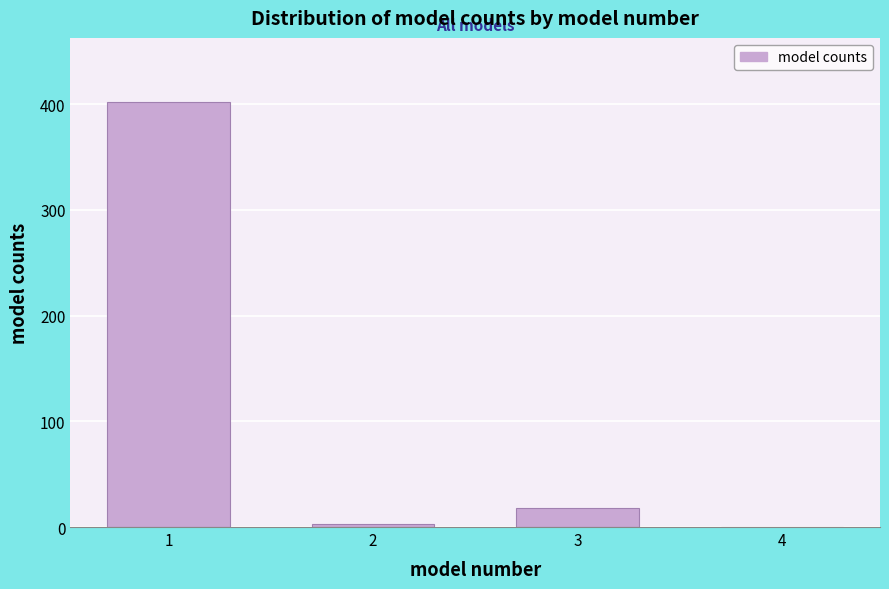

Reading right to left, list all the values displayed in this chart.

4=0.1	3=18.1	2=2.8	1=402.4